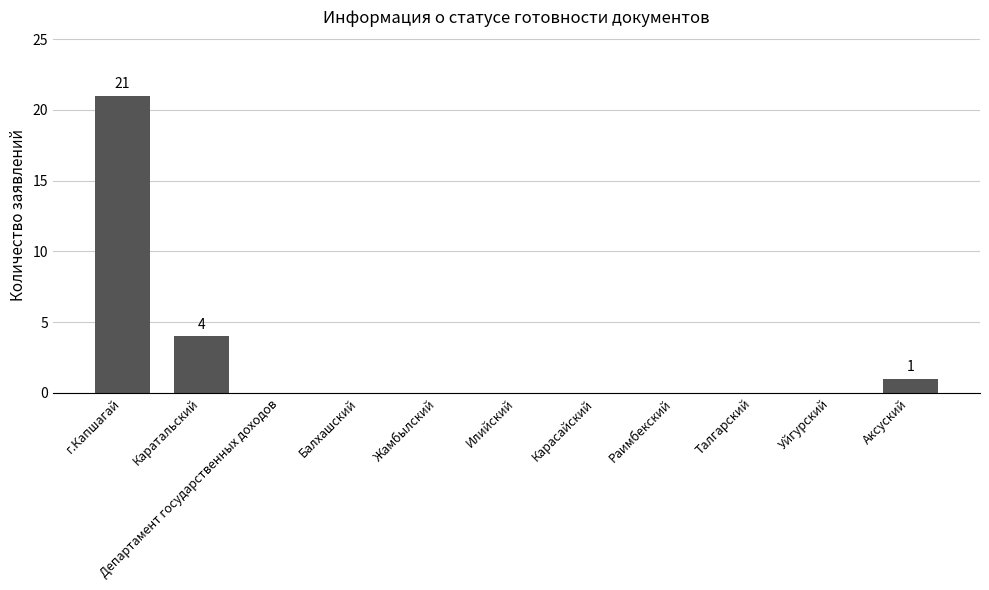

Reading left to right, extract all data points from this chart.

г.Капшагай=21	Каратальский=4	Департамент государственных доходов=0	Балхашский=0	Жамбылский=0	Илийский=0	Карасайский=0	Раимбекский=0	Талгарский=0	Уйгурский=0	Аксуский=1